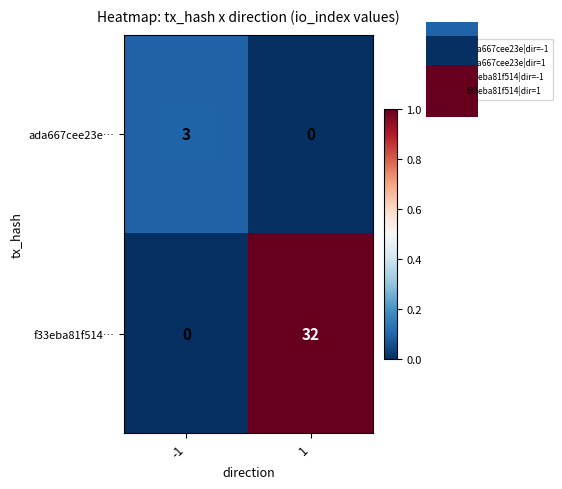

Which series changed the most between -1 and 1?

f33eba81f514…